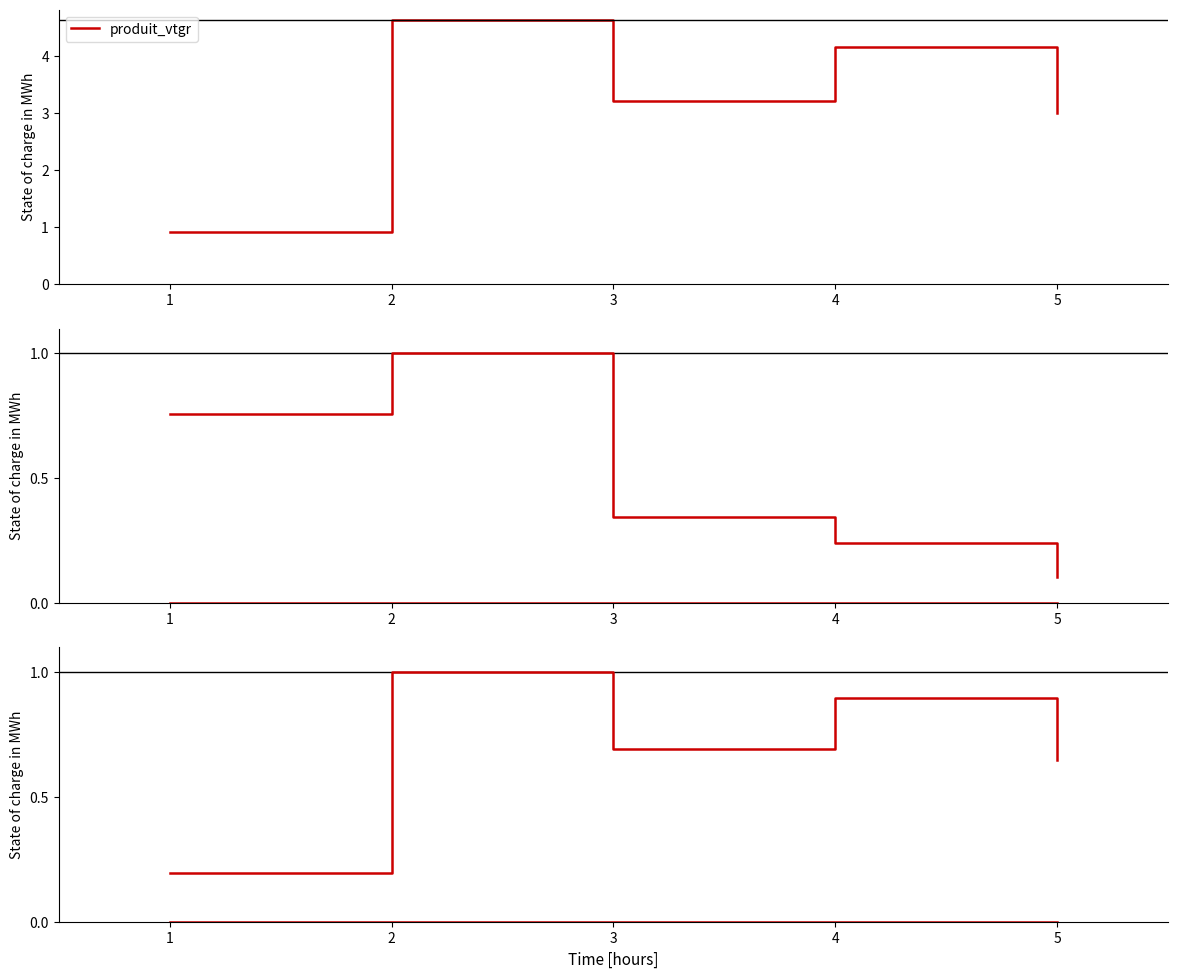

Which series has the largest range (max minus min)?

produit_vtgr